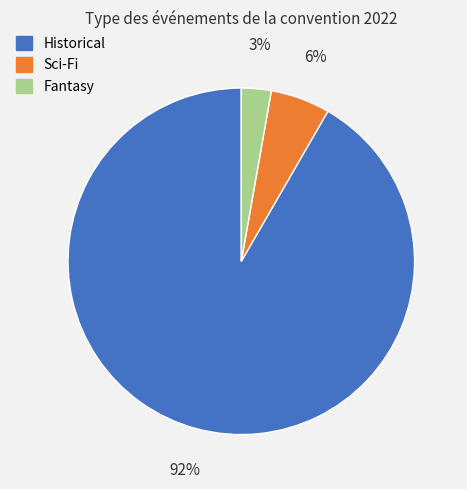

Which slice is the largest?

Historical